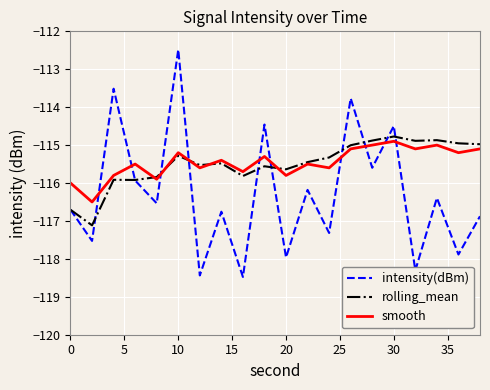

After their last crossing, which series has the higher values: intensity(dBm) or smooth?

smooth